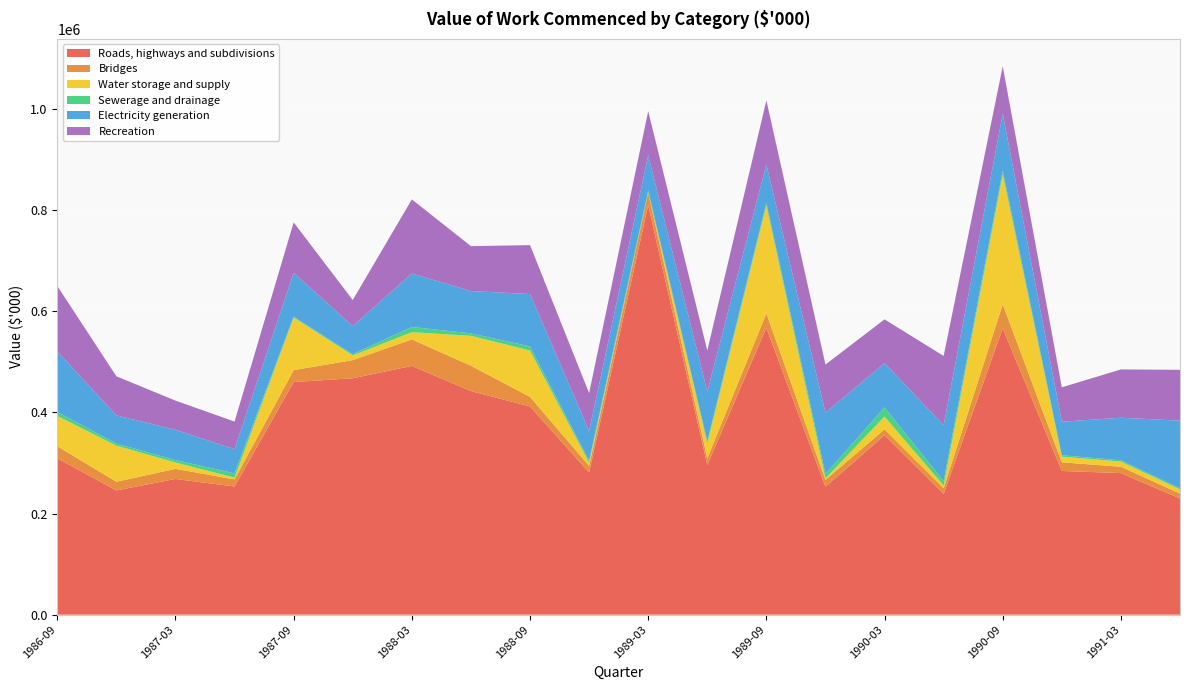

Reading right to left, list all the values displayed in this chart.

Roads, highways and subdivisions: 1991-06=229820	1991-03=280037	1990-12=284306	1990-09=566582	1990-06=238911	1990-03=355078	1989-12=252999	1989-09=567480	1989-06=295930	1989-03=810374	1988-12=281355	1988-09=411962	1988-06=442384	1988-03=492172	1987-12=467700	1987-09=460251	1987-06=253607	1987-03=268476	1986-12=245813	1986-09=309400
Bridges: 1991-06=9793	1991-03=12604	1990-12=17108	1990-09=47459	1990-06=11060	1990-03=11647	1989-12=13687	1989-09=28611	1989-06=13374	1989-03=24561	1988-12=13188	1988-09=18918	1988-06=50132	1988-03=52408	1987-12=35909	1987-09=23574	1987-06=13974	1987-03=20041	1986-12=17132	1986-09=23842
Water storage and supply: 1991-06=8163	1991-03=10251	1990-12=11207	1990-09=256916	1990-06=5466	1990-03=25338	1989-12=3190	1989-09=213573	1989-06=29681	1989-03=633	1988-12=6239	1988-09=91741	1988-06=59181	1988-03=14254	1987-12=9358	1987-09=104042	1987-06=3466	1987-03=12542	1986-12=71489	1986-09=60000
Sewerage and drainage: 1991-06=2468	1991-03=2604	1990-12=2777	1990-09=7617	1990-06=8865	1990-03=17948	1989-12=8691	1989-09=4855	1989-06=4079	1989-03=3547	1988-12=3804	1988-09=8063	1988-06=4834	1988-03=10373	1987-12=2524	1987-09=1660	1987-06=8488	1987-03=4868	1986-12=4185	1986-09=7696
Electricity generation: 1991-06=133659	1991-03=84139	1990-12=66373	1990-09=112592	1990-06=110446	1990-03=87489	1989-12=121125	1989-09=76228	1989-06=98412	1989-03=69749	1988-12=58706	1988-09=103661	1988-06=83773	1988-03=105780	1987-12=55376	1987-09=86806	1987-06=47859	1987-03=59916	1986-12=55645	1986-09=119716
Recreation: 1991-06=100503	1991-03=95570	1990-12=68001	1990-09=93758	1990-06=137075	1990-03=86772	1989-12=95131	1989-09=126743	1989-06=80985	1989-03=87241	1988-12=75050	1988-09=96790	1988-06=88790	1988-03=146604	1987-12=51590	1987-09=99779	1987-06=54632	1987-03=57635	1986-12=77322	1986-09=129519